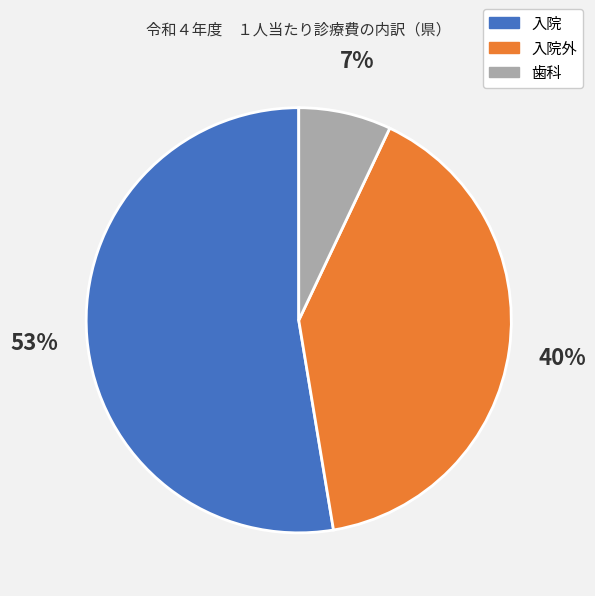

Which has a higher value, 歯科 or 入院?

入院